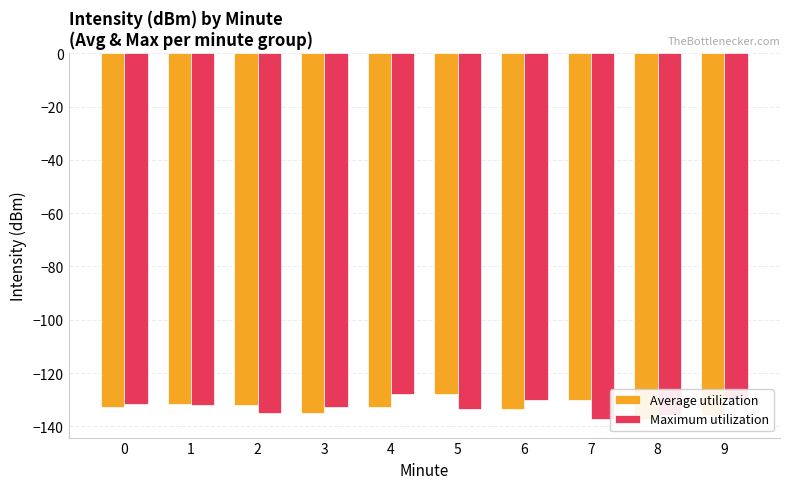

What is the sum of all Average utilization values?

-1328.5